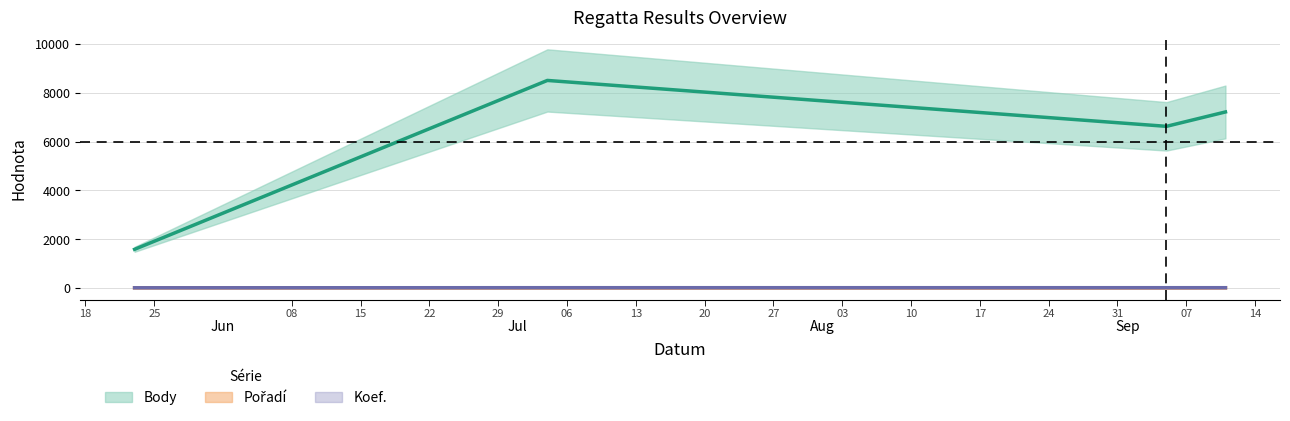

The Koef. series shows 3 at Jun. True or false?

True